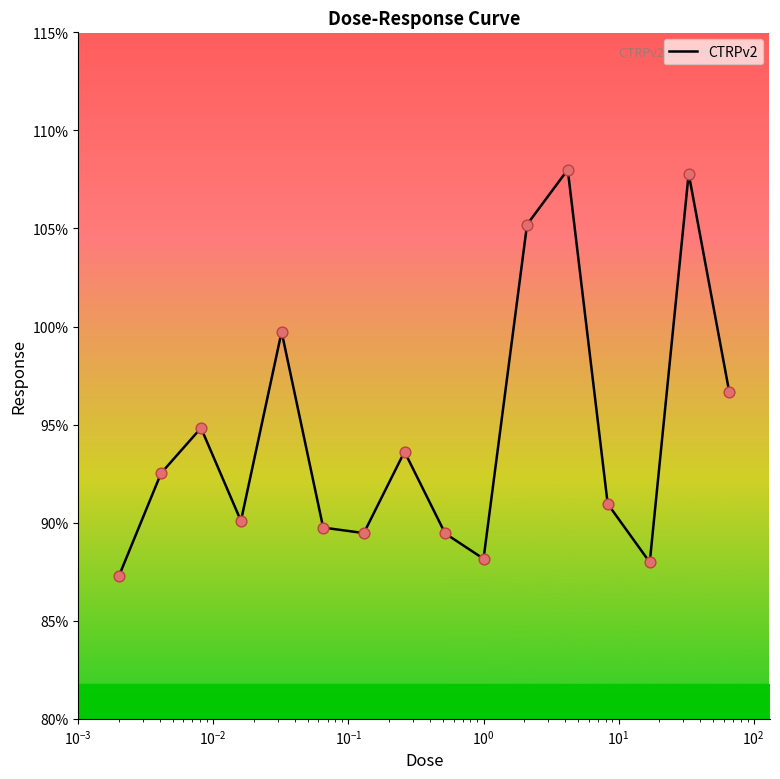

What is the smallest value displayed?

87.3